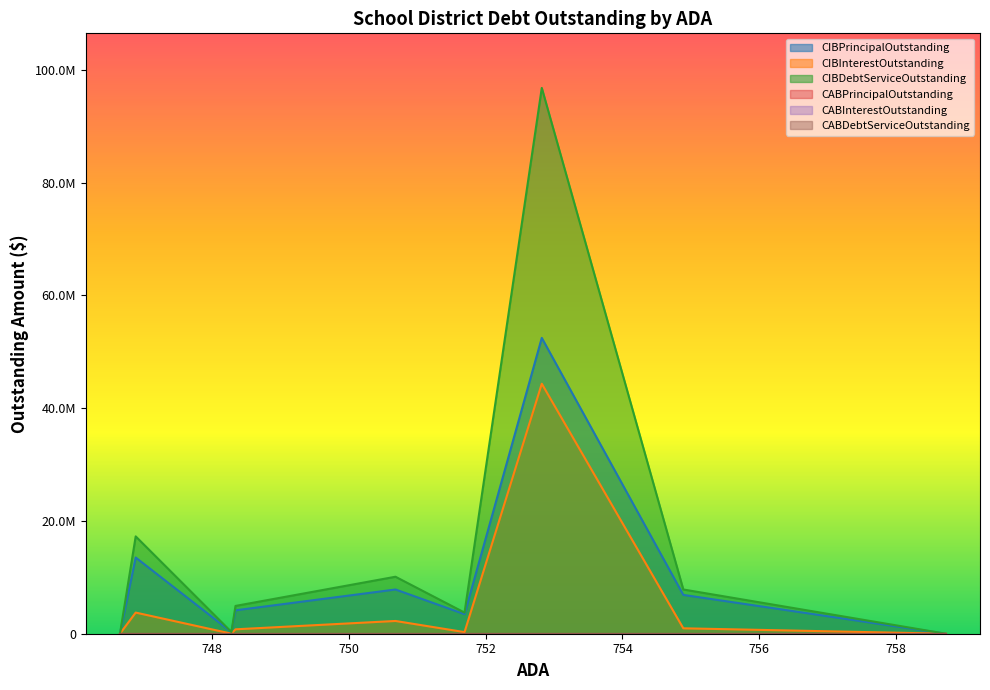

What is the average value of the CIBPrincipalOutstanding series?

9847111.1